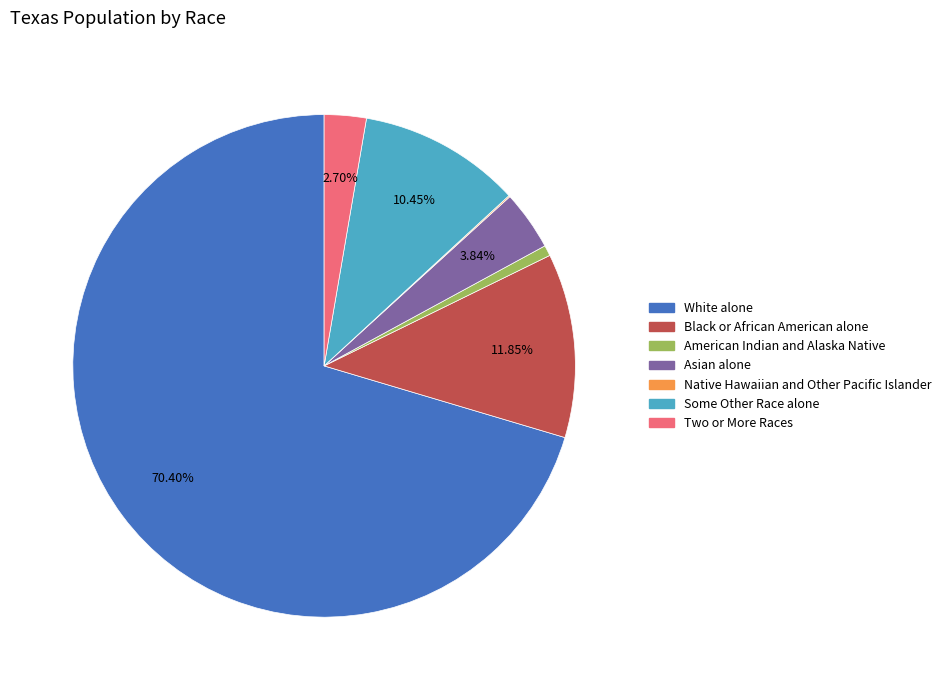

Which has a higher value, Some Other Race alone or Black or African American alone?

Black or African American alone